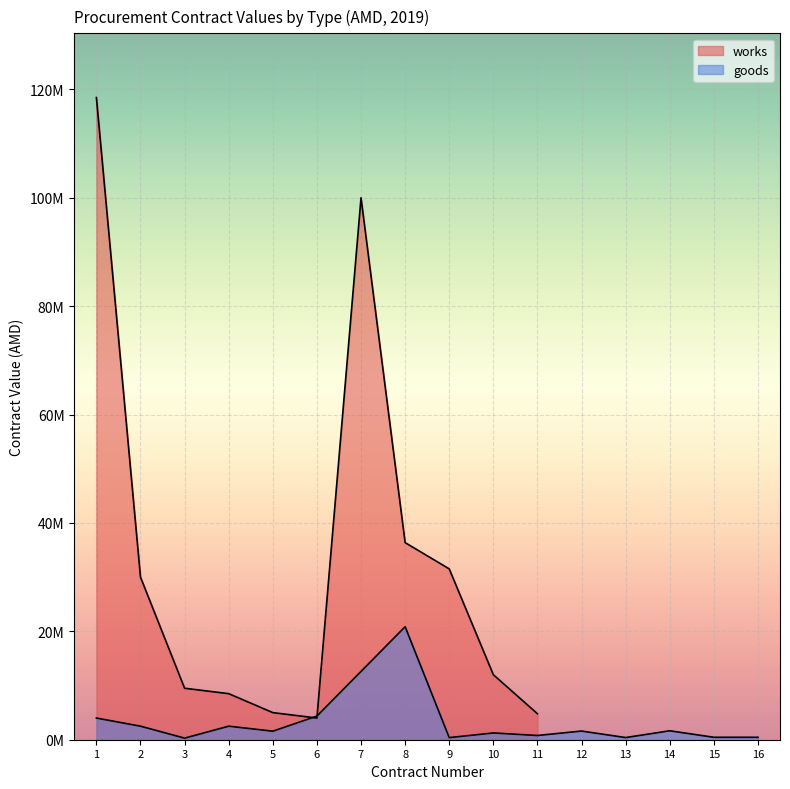

How many data points are less than 1600000?

8